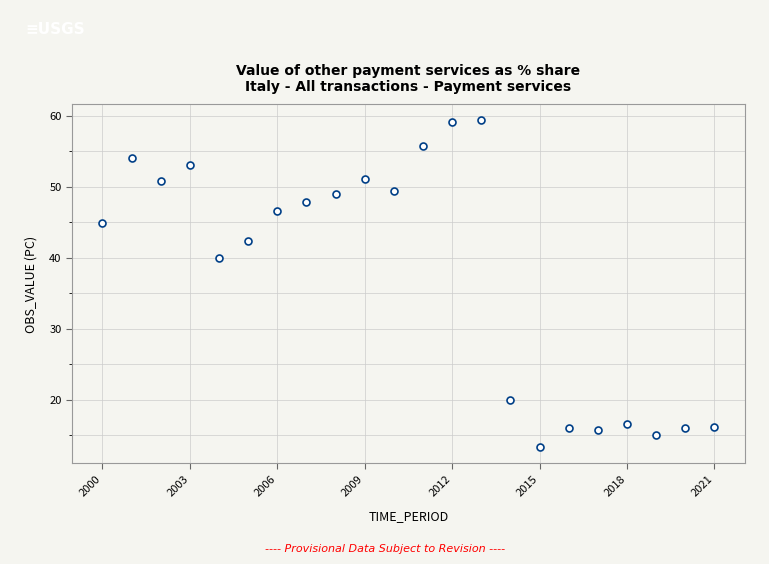

What Y value in the scatter plot is closest to 36?

40.0